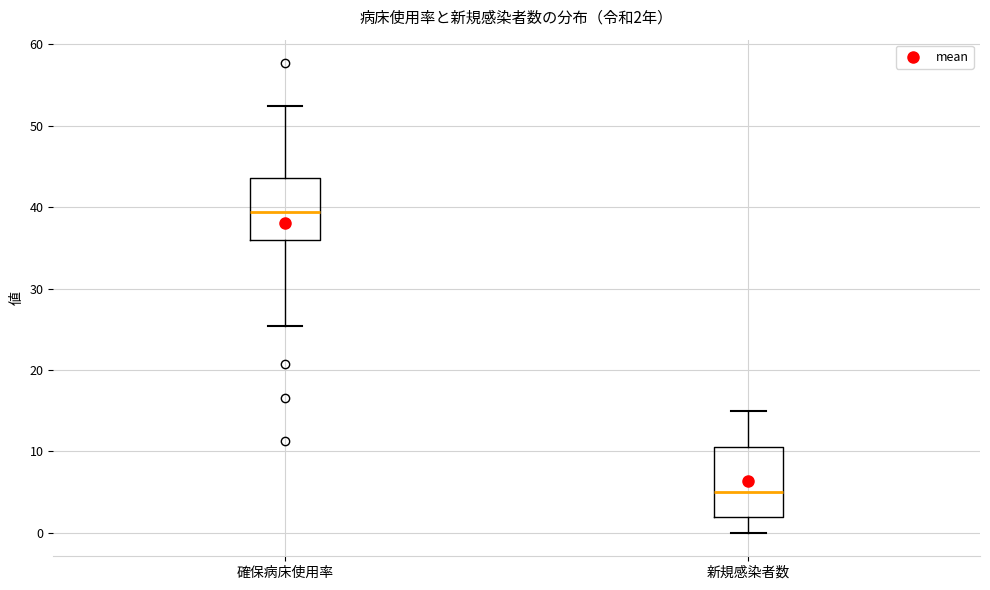

Which box has the lowest median line?

新規感染者数